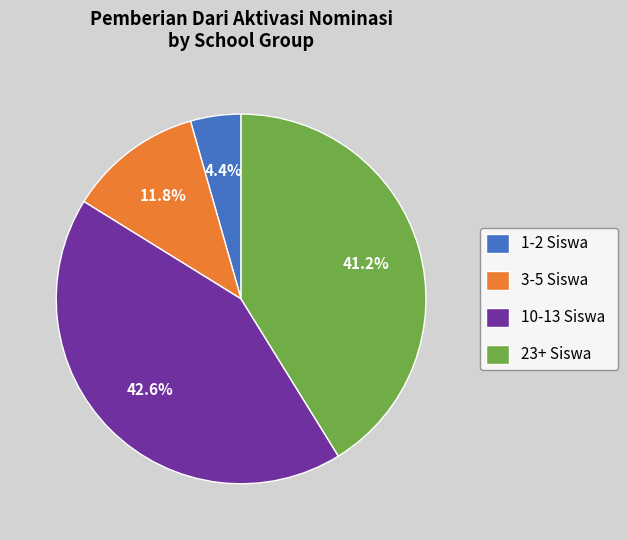

What percentage is NOT represented by 3-5 Siswa?

88.2%